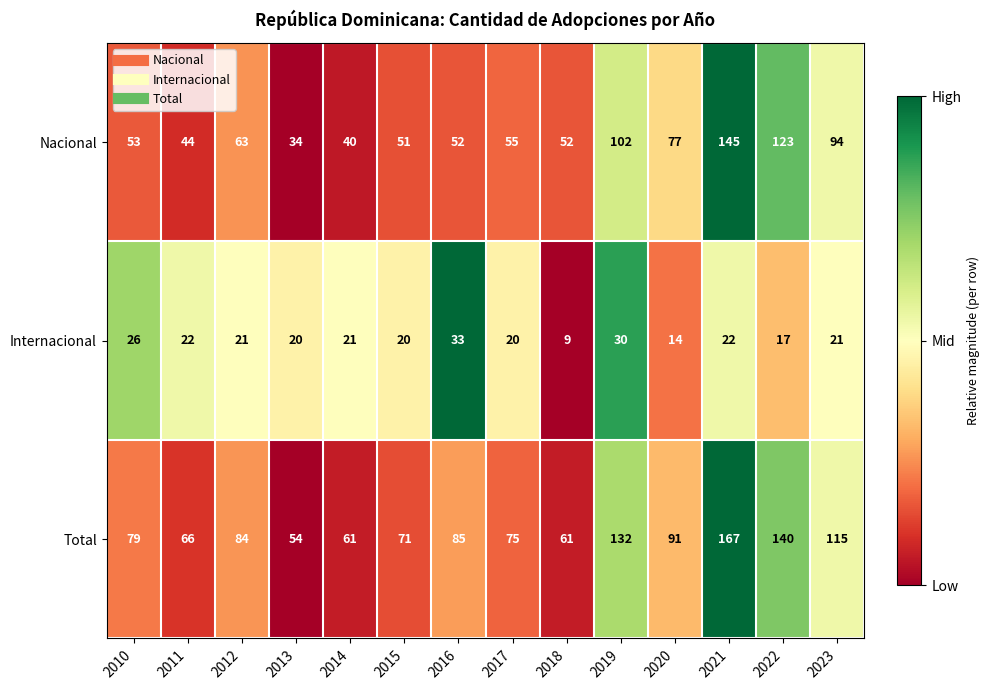

At which category is the sum across all series the highest?

2021